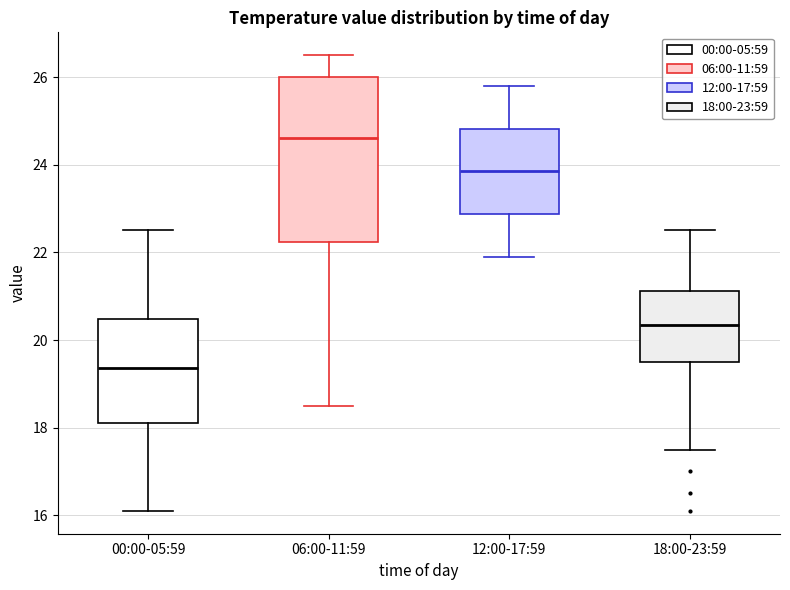

Comparing the boxes themselves (not the whiskers), which one is the tallest?

06:00-11:59